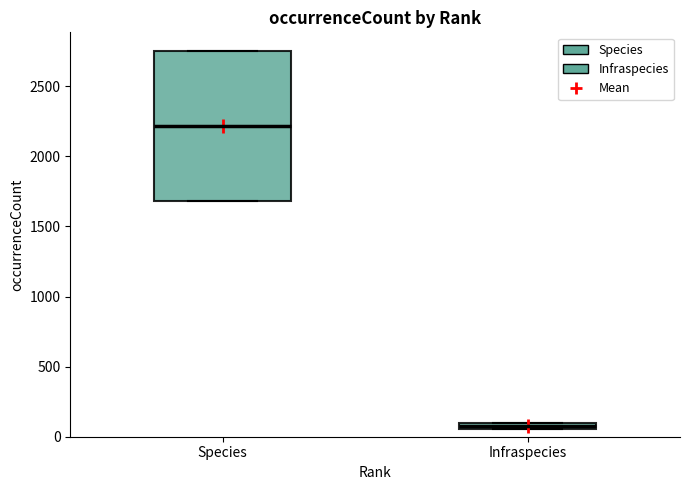

Which box is the tallest, from its lower edge to its upper edge?

Species